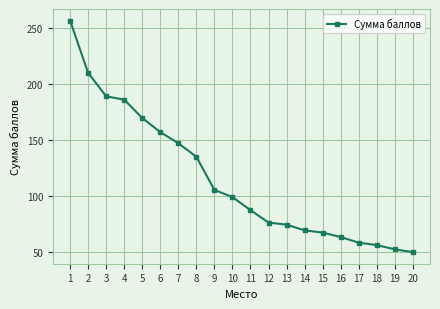

Does the chart have visible grid lines?

Yes